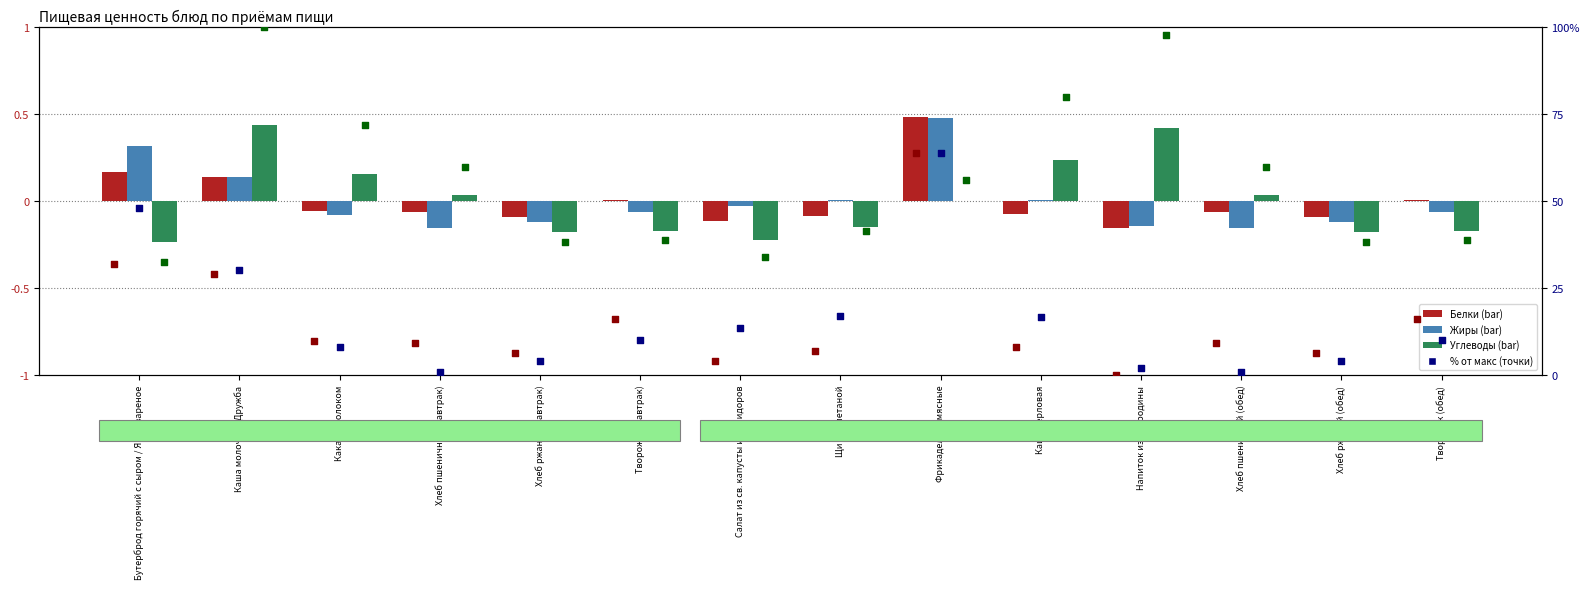

Which series has the largest total across all categories?

Углеводы %